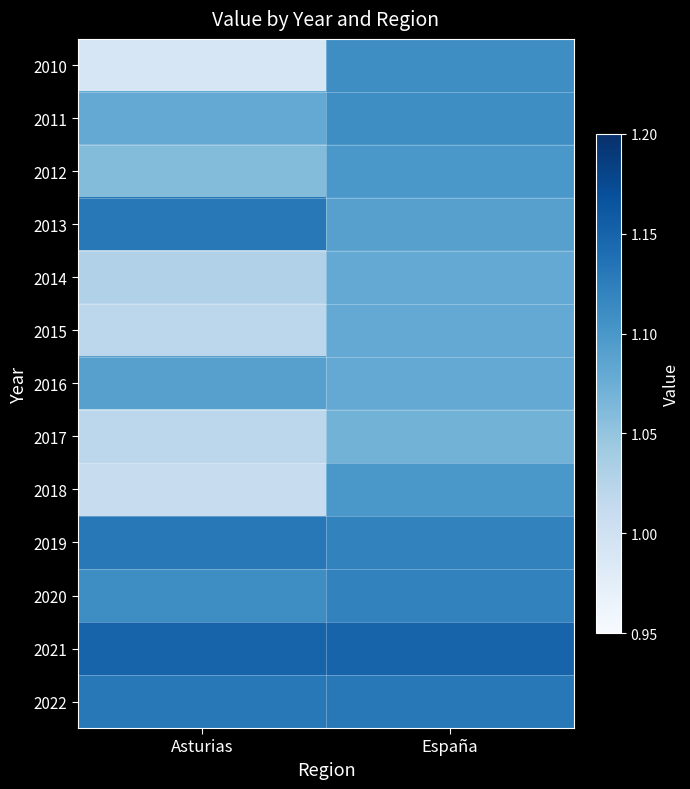

What is the difference between the highest and lowest values at Asturias?

0.2